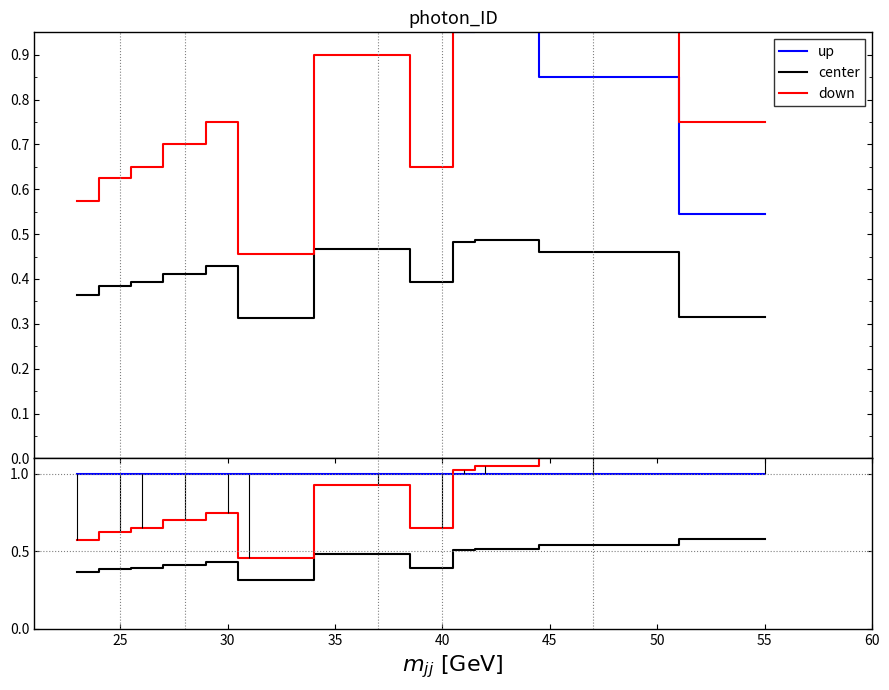

The center series shows 0.2 at 35. True or false?

False